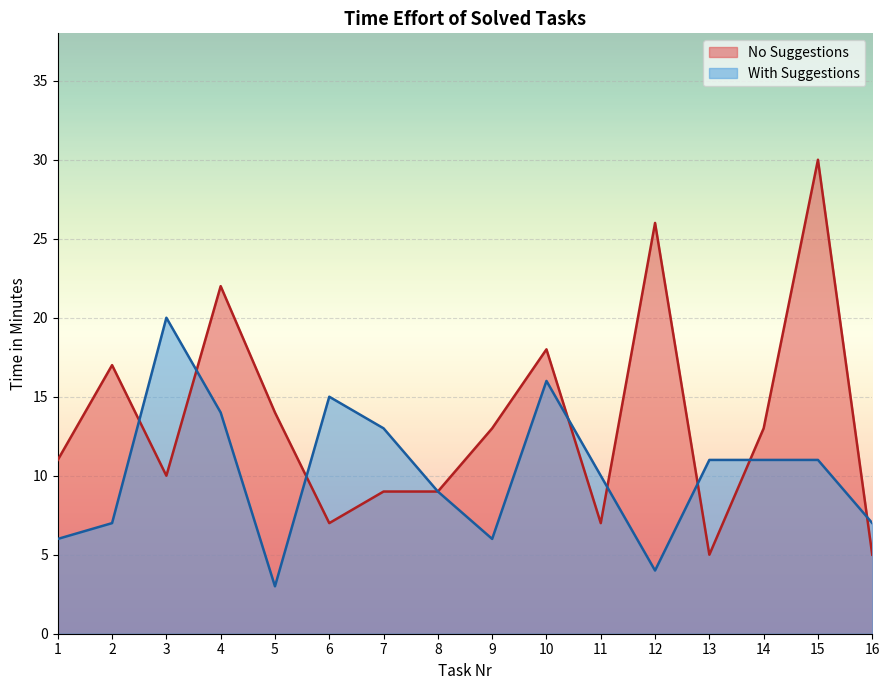

What is the difference between the maximum and minimum values in the With Suggestions series?

17